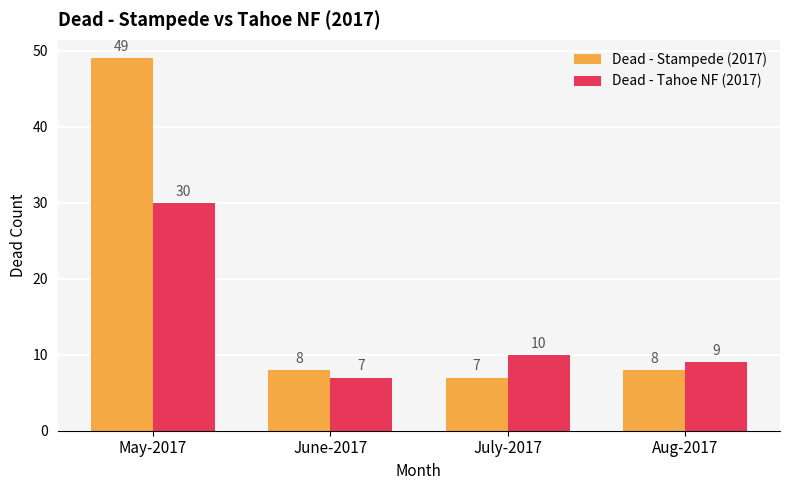

What is the average value of the Dead - Stampede (2017) series?

18